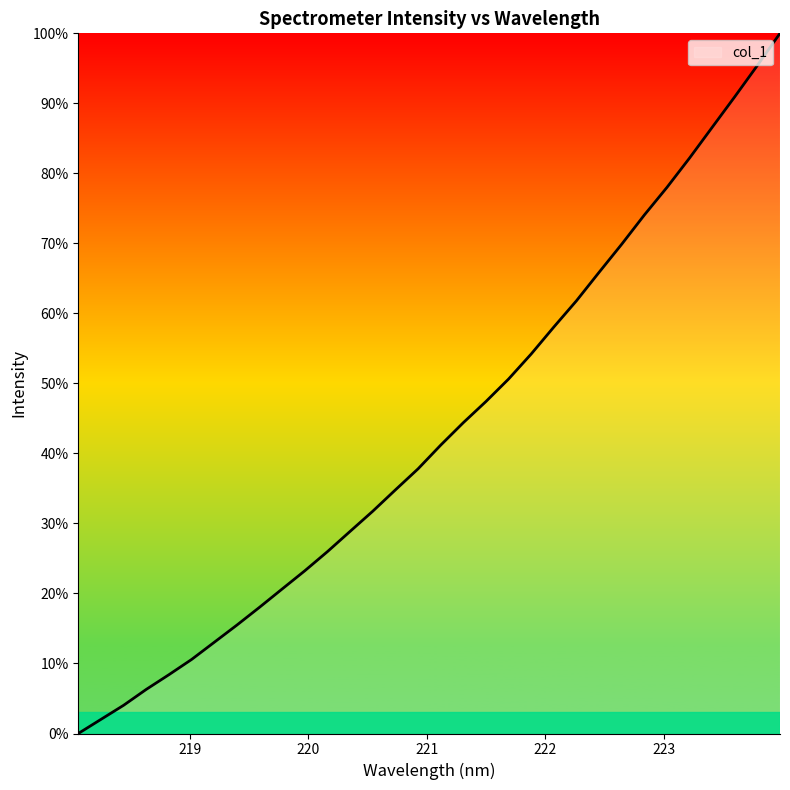

What is the greatest value displayed?

100.0